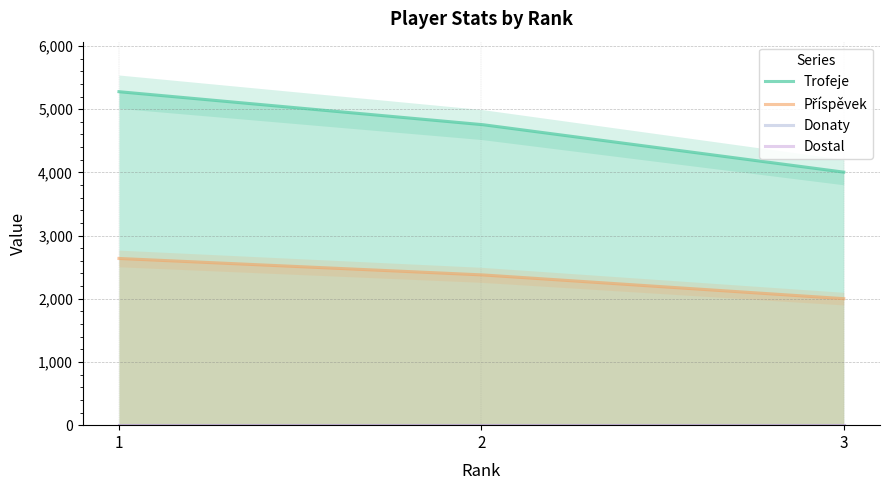

Rank the categories by Dostal value from highest to lowest.

1, 2, 3